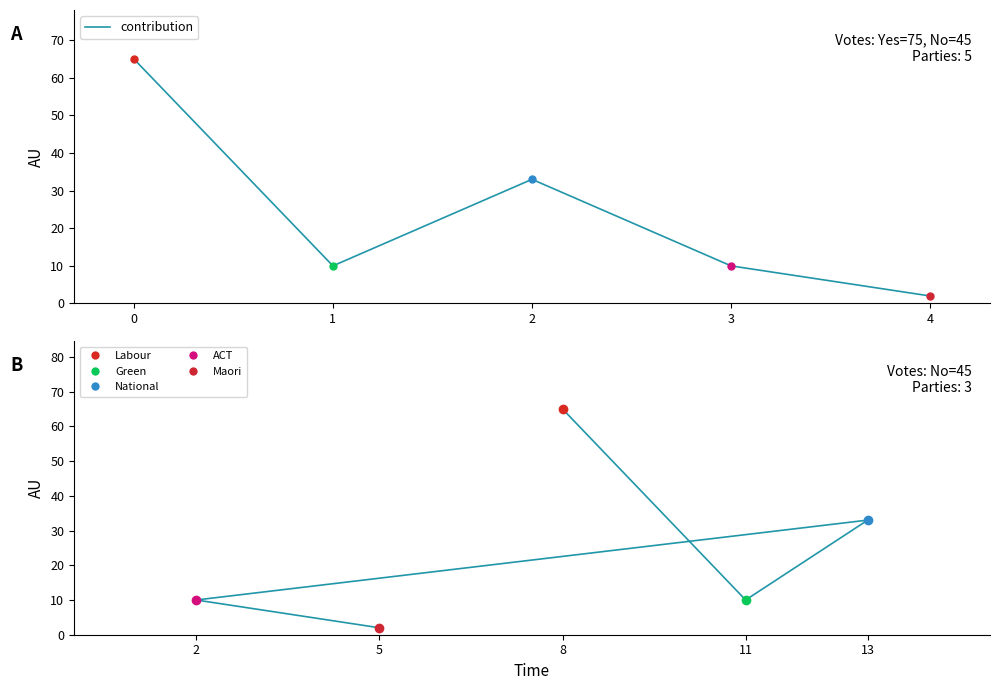

How many distinct data groups are displayed?

1